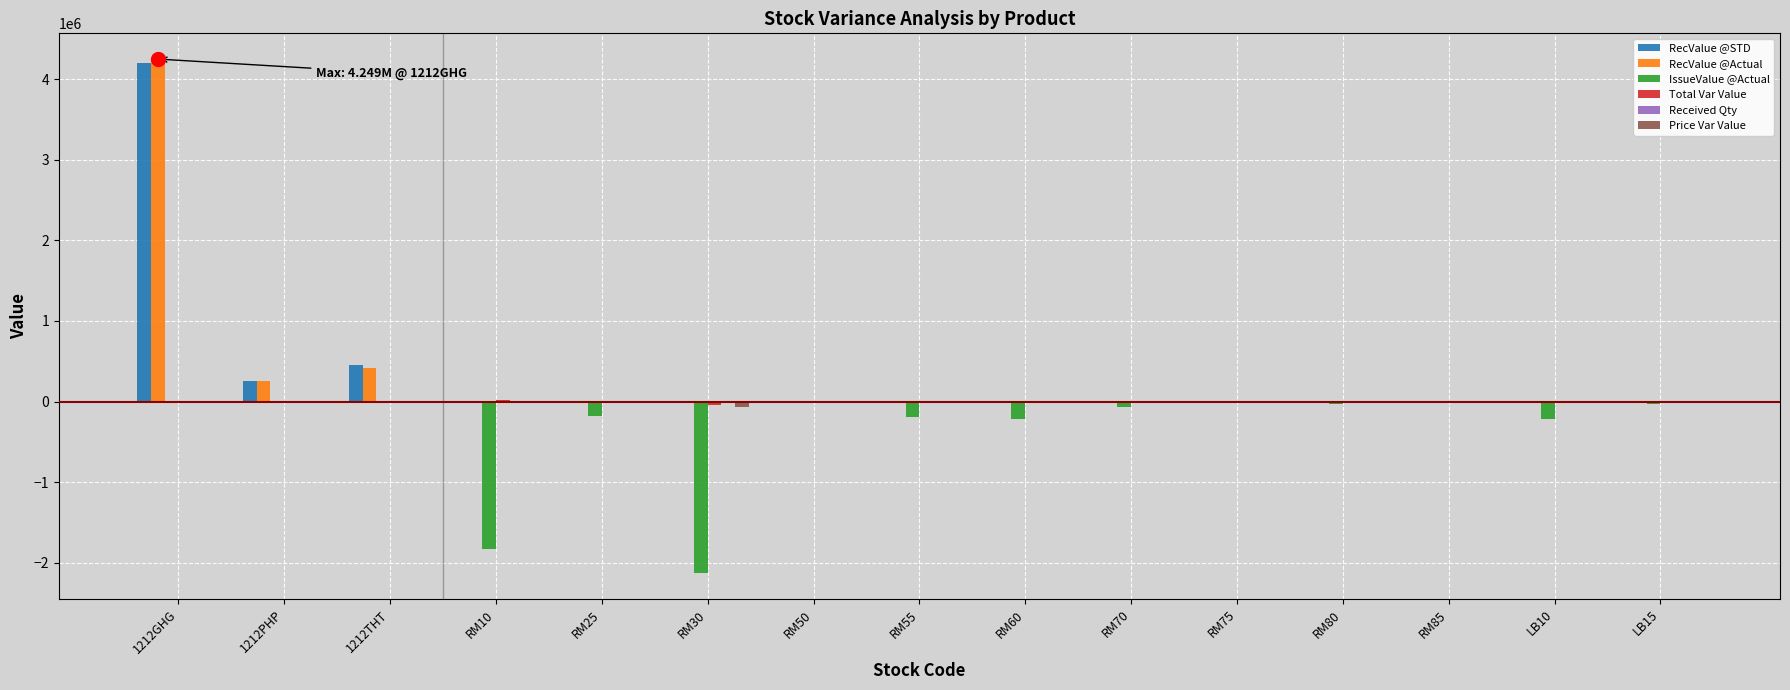

Are the bars grouped side by side (vs. stacked)?

Yes